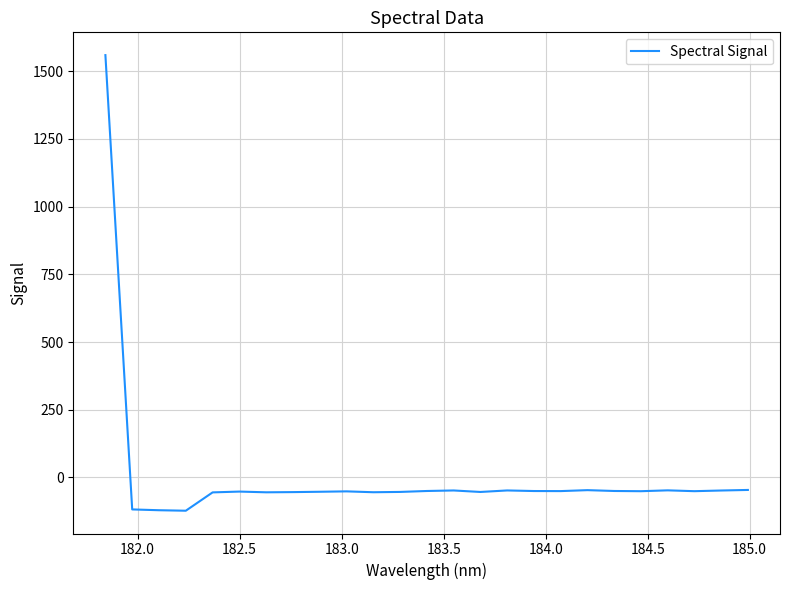

What is the minimum value shown in the chart?

-123.3